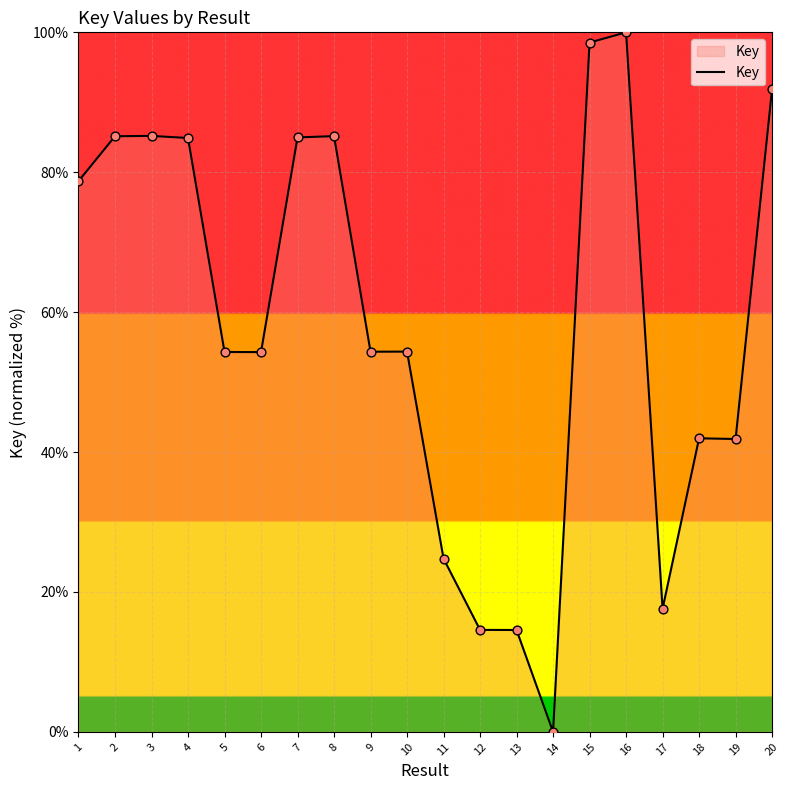

Which has a higher value, 16 or 9?

16